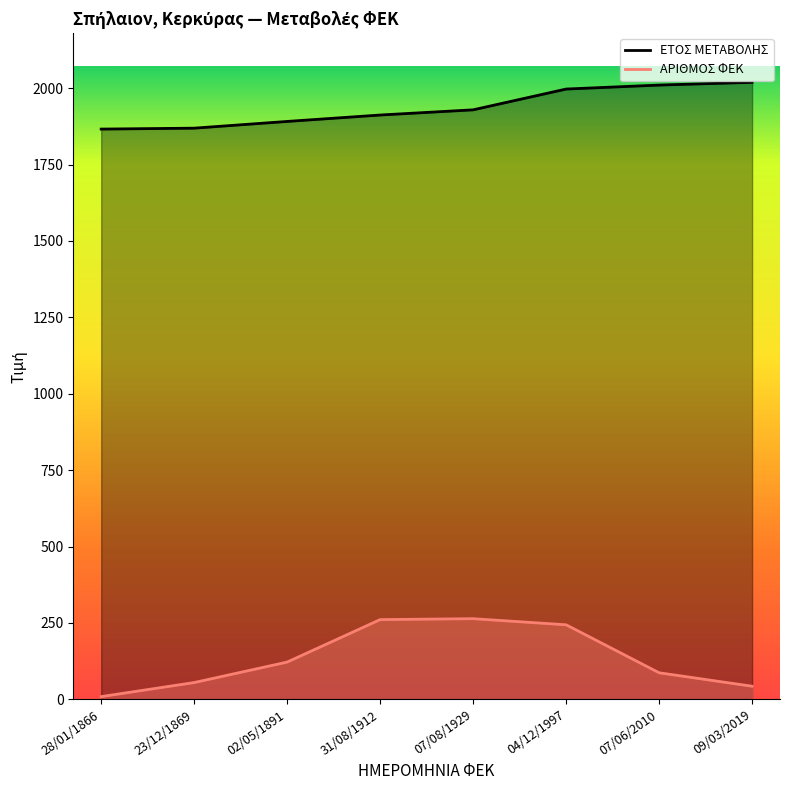

True or false: ΑΡΙΘΜΟΣ ΦΕΚ and ΕΤΟΣ ΜΕΤΑΒΟΛΗΣ cross at least once.

False